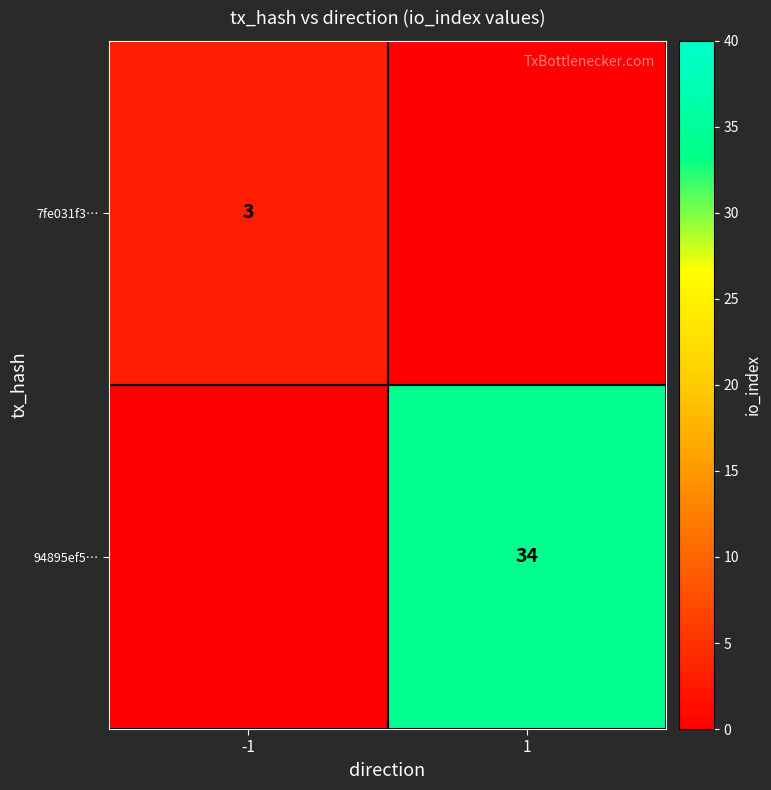

True or false: 7fe031f3… has a value of 2 at -1.

False